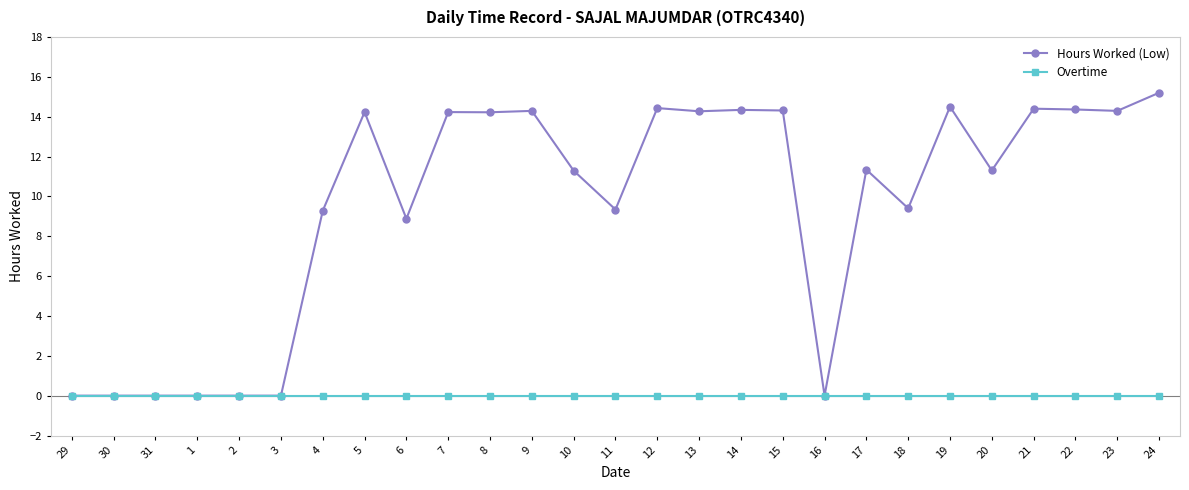

At which label does Hours Worked (Low) reach its peak?

24